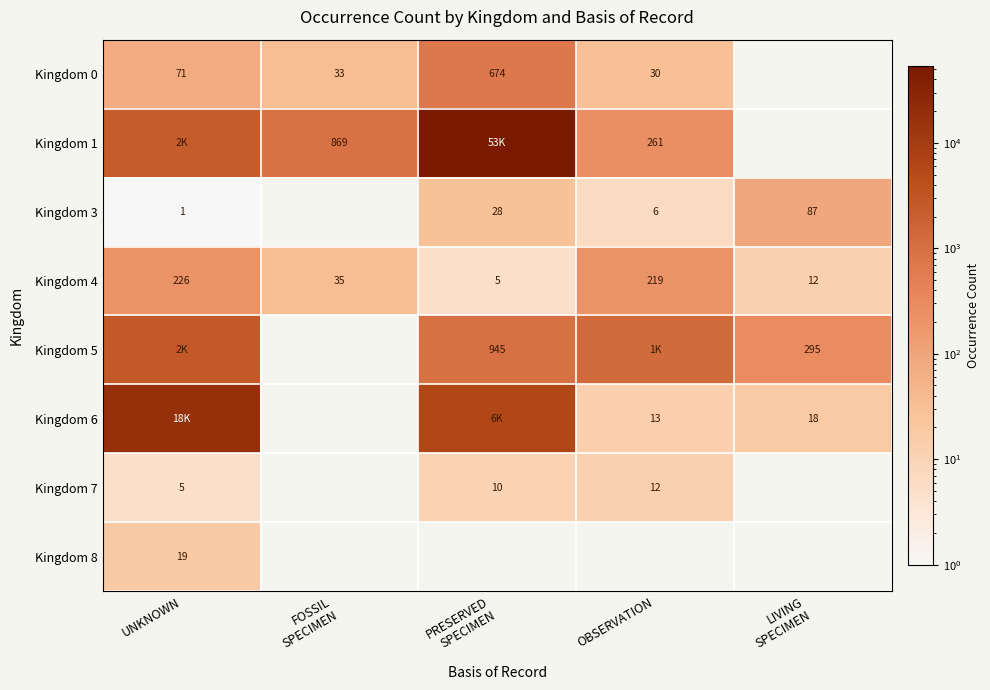

True or false: Kingdom 7 has a value of 12.0 at OBSERVATION.

True